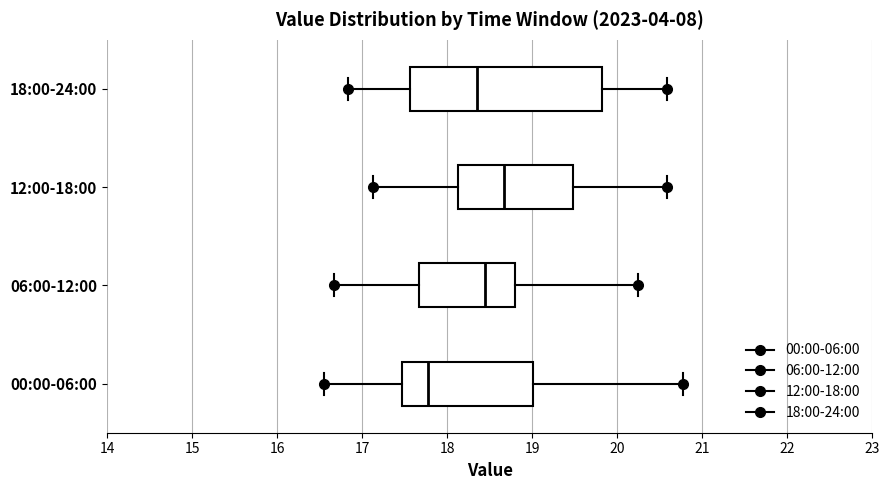

Reading bottom to top, read every box against the x-axis: the position of its median line, the range the box covers, and the ends of its whiskers. The values are not printed on the chart, so give them approximately, as read against the axis.

00:00-06:00: median 17.8, box 17.5 to 19.0, whiskers 16.6 to 20.8
06:00-12:00: median 18.5, box 17.7 to 18.8, whiskers 16.7 to 20.3
12:00-18:00: median 18.7, box 18.1 to 19.5, whiskers 17.1 to 20.6
18:00-24:00: median 18.4, box 17.6 to 19.8, whiskers 16.8 to 20.6